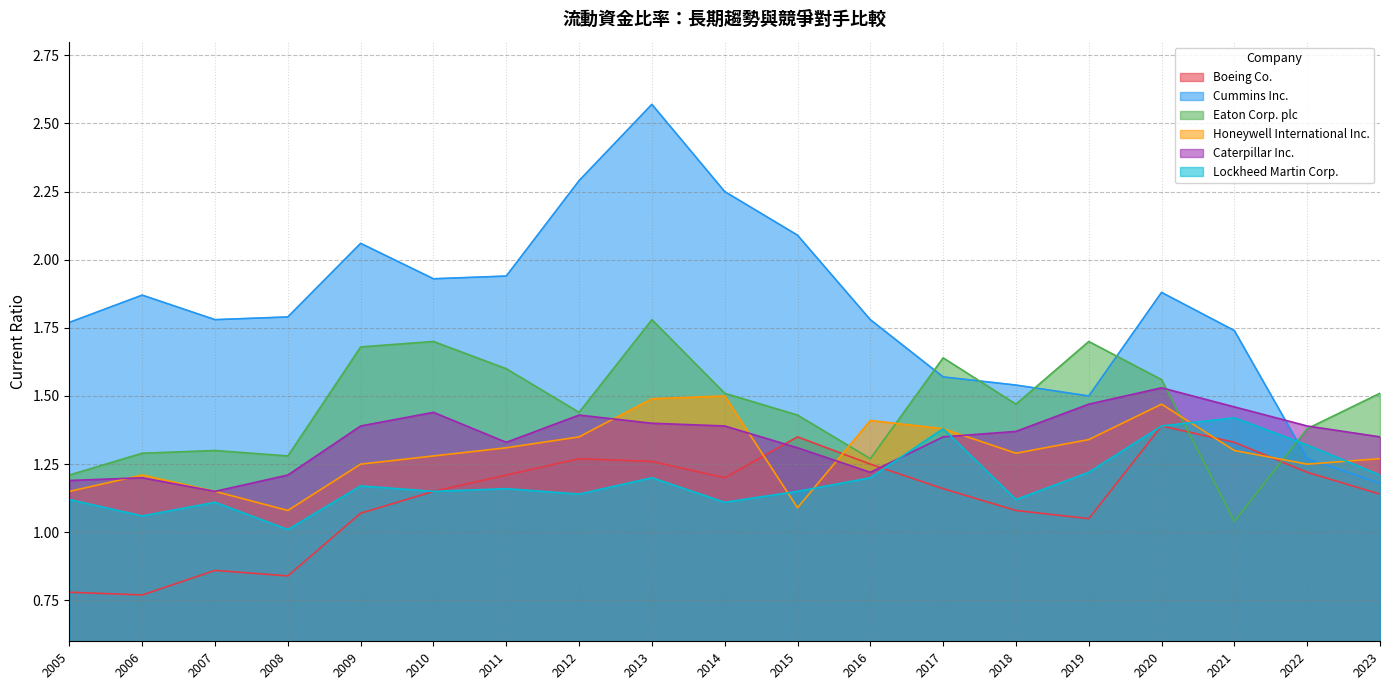

Reading right to left, transcribe all the data shown in this chart.

Boeing Co.: 2023=1.1	2022=1.2	2021=1.3	2020=1.4	2019=1.1	2018=1.1	2017=1.2	2016=1.2	2015=1.4	2014=1.2	2013=1.3	2012=1.3	2011=1.2	2010=1.1	2009=1.1	2008=0.8	2007=0.9	2006=0.8	2005=0.8
Cummins Inc.: 2023=1.2	2022=1.3	2021=1.7	2020=1.9	2019=1.5	2018=1.5	2017=1.6	2016=1.8	2015=2.1	2014=2.2	2013=2.6	2012=2.3	2011=1.9	2010=1.9	2009=2.1	2008=1.8	2007=1.8	2006=1.9	2005=1.8
Eaton Corp. plc: 2023=1.5	2022=1.4	2021=1.0	2020=1.6	2019=1.7	2018=1.5	2017=1.6	2016=1.3	2015=1.4	2014=1.5	2013=1.8	2012=1.4	2011=1.6	2010=1.7	2009=1.7	2008=1.3	2007=1.3	2006=1.3	2005=1.2
Honeywell International Inc.: 2023=1.3	2022=1.2	2021=1.3	2020=1.5	2019=1.3	2018=1.3	2017=1.4	2016=1.4	2015=1.1	2014=1.5	2013=1.5	2012=1.4	2011=1.3	2010=1.3	2009=1.2	2008=1.1	2007=1.1	2006=1.2	2005=1.1
Caterpillar Inc.: 2023=1.4	2022=1.4	2021=1.5	2020=1.5	2019=1.5	2018=1.4	2017=1.4	2016=1.2	2015=1.3	2014=1.4	2013=1.4	2012=1.4	2011=1.3	2010=1.4	2009=1.4	2008=1.2	2007=1.1	2006=1.2	2005=1.2
Lockheed Martin Corp.: 2023=1.2	2022=1.3	2021=1.4	2020=1.4	2019=1.2	2018=1.1	2017=1.4	2016=1.2	2015=1.1	2014=1.1	2013=1.2	2012=1.1	2011=1.2	2010=1.1	2009=1.2	2008=1.0	2007=1.1	2006=1.1	2005=1.1